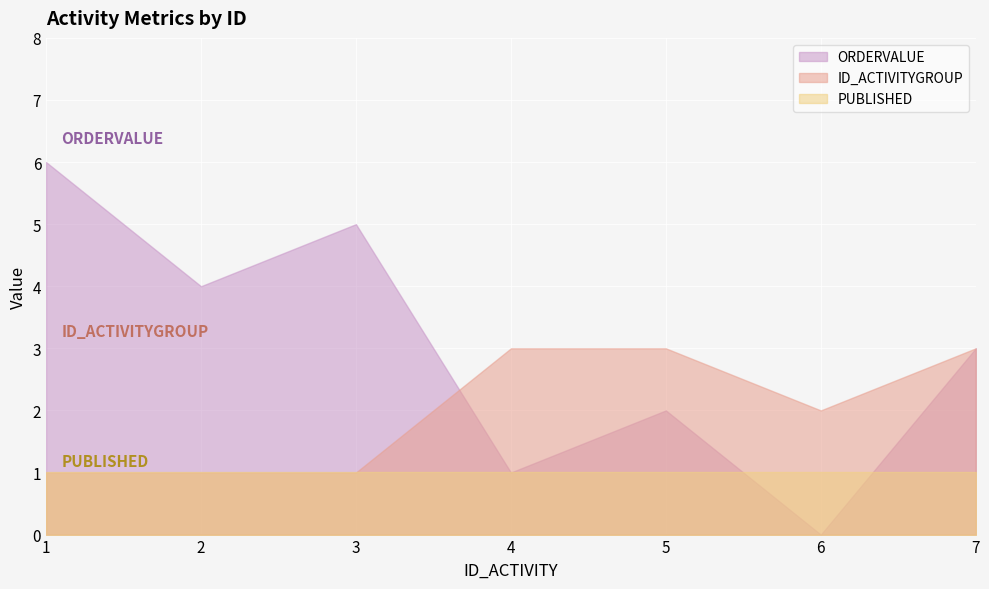

True or false: ID_ACTIVITYGROUP and PUBLISHED cross at least once.

False